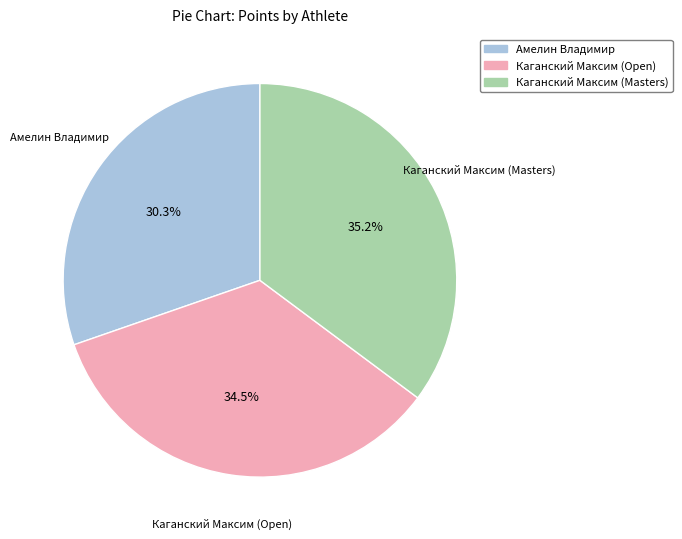

What is the ratio of the value at Амелин Владимир to the value at Каганский Максим (Masters)?

0.9